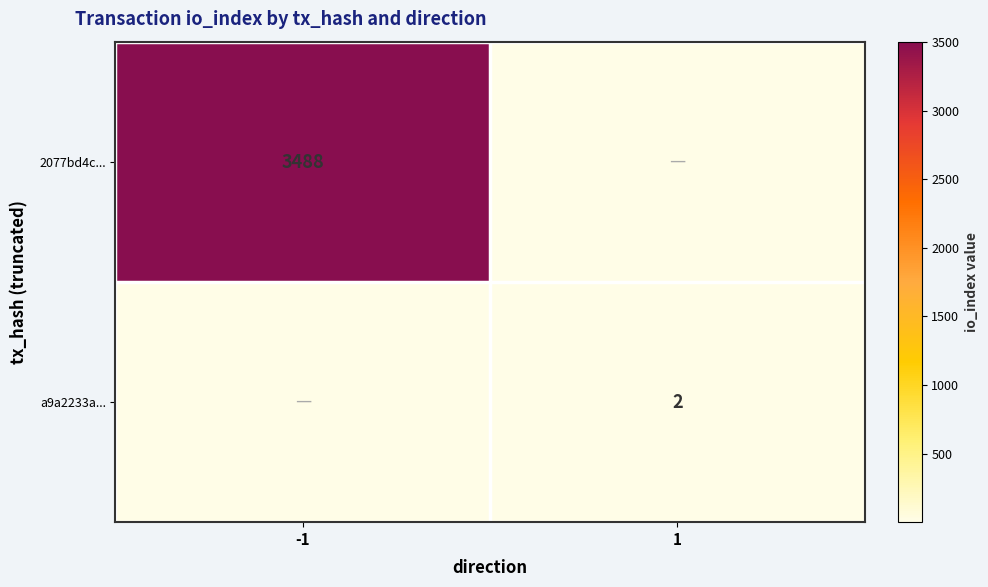

The value of 2077bd4c... at -1 is 3488. True or false?

True